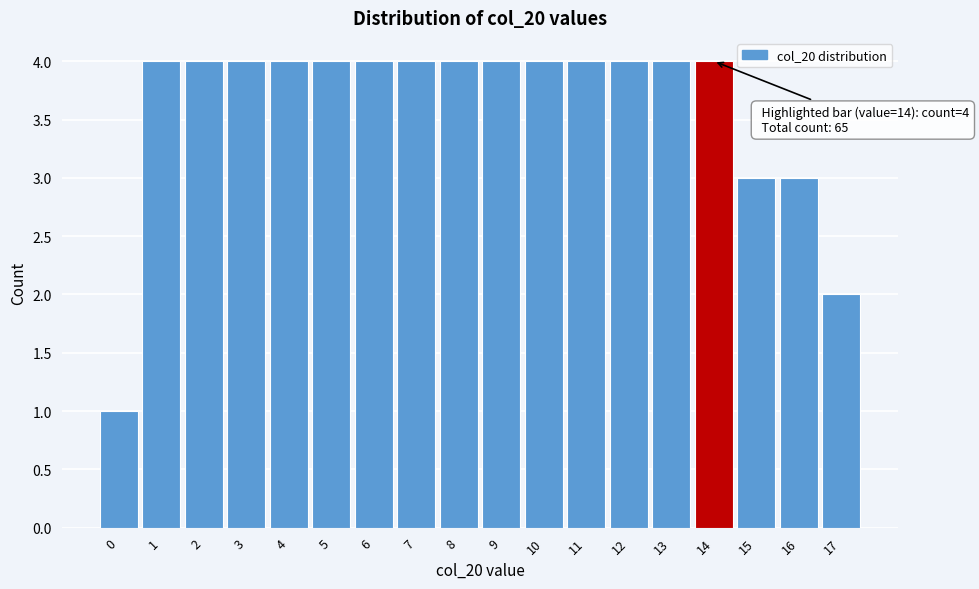

Reading right to left, list all the values displayed in this chart.

2	3	3	4	4	4	4	4	4	4	4	4	4	4	4	4	4	1